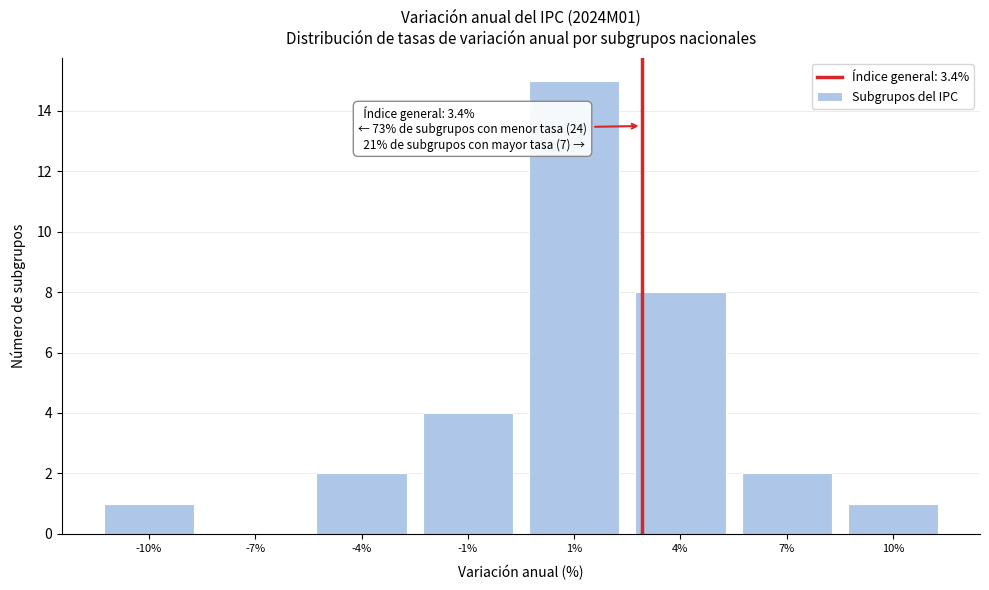

Reading left to right, list all the values displayed in this chart.

-10%=1	-7%=0	-4%=2	-1%=4	1%=15	4%=8	7%=2	10%=1